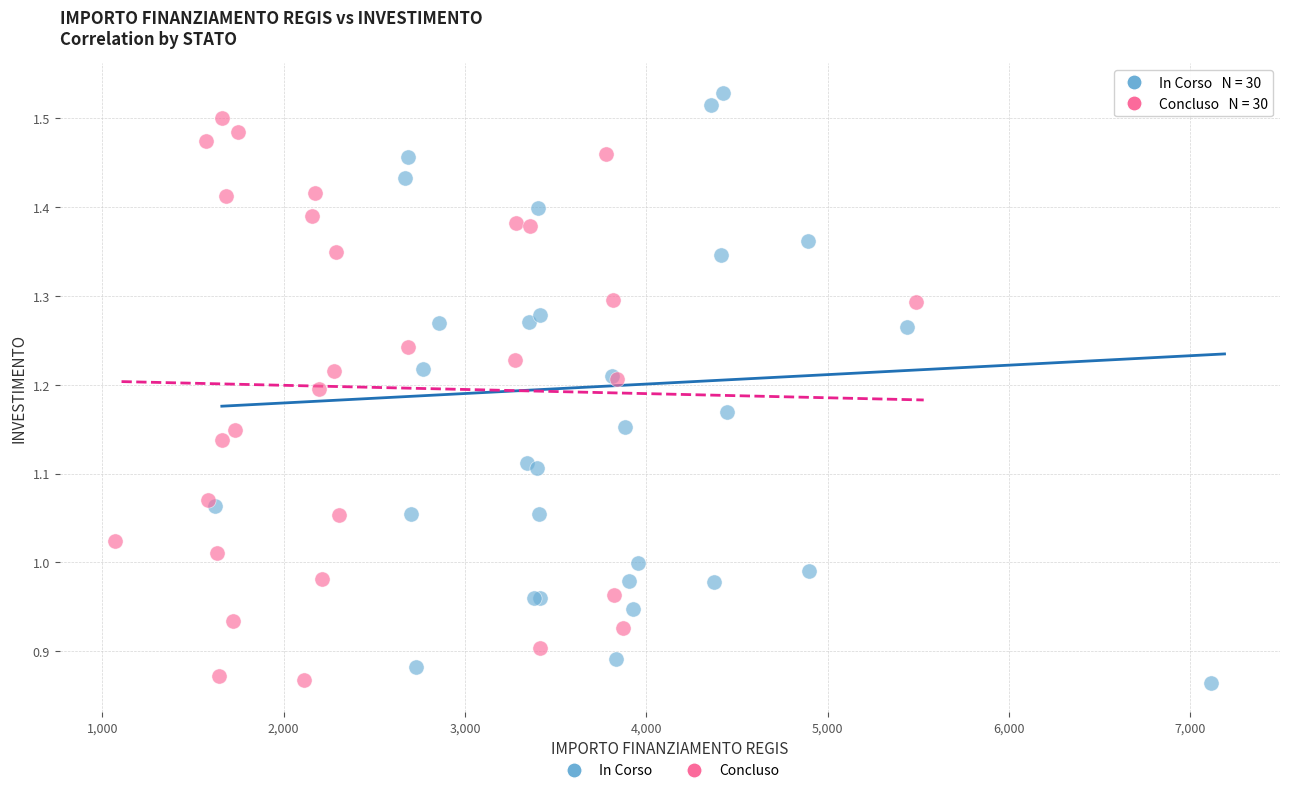

Which series has the widest spread of Y values?

In Corso